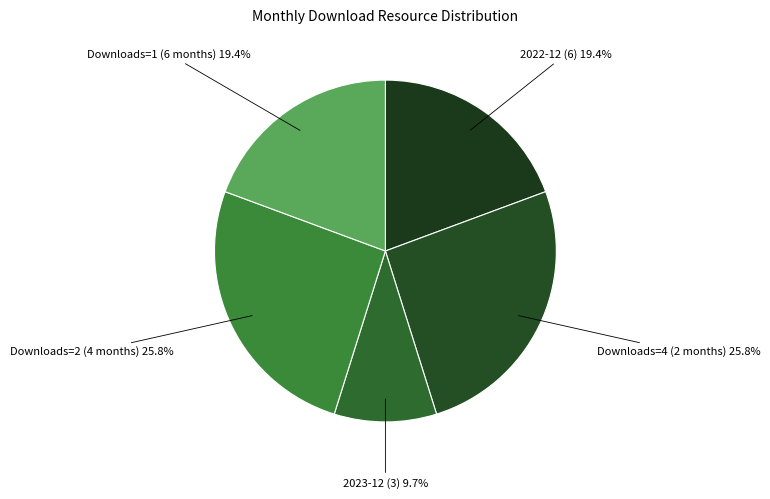

How many slices are in this pie chart?

5